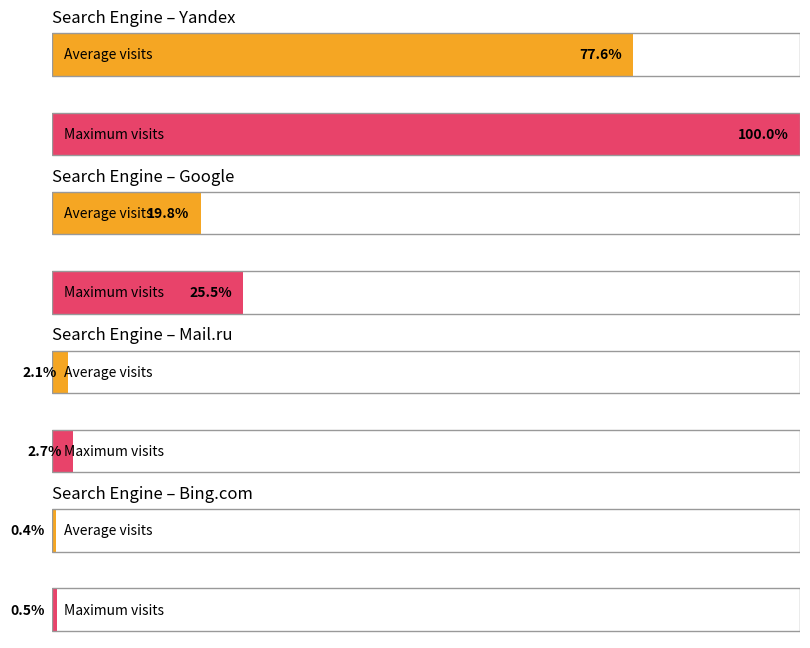

Rank the series by their maximum value, from highest to lowest.

Yandex, Google, Mail.ru, Bing.com